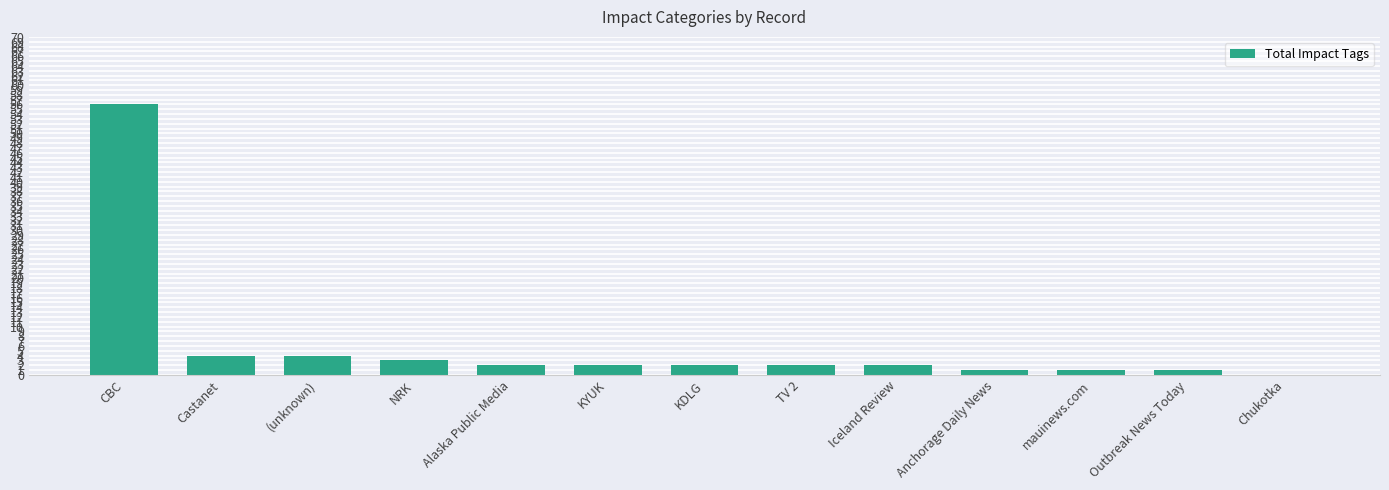

Is it true that the value at Castanet is 4?

True